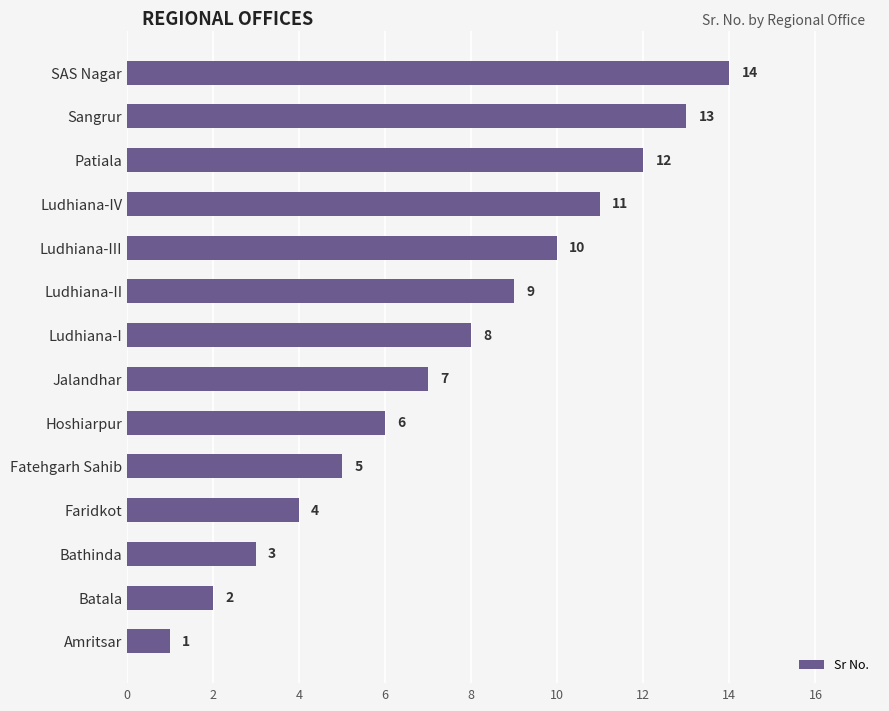

How many distinct data groups are displayed?

1